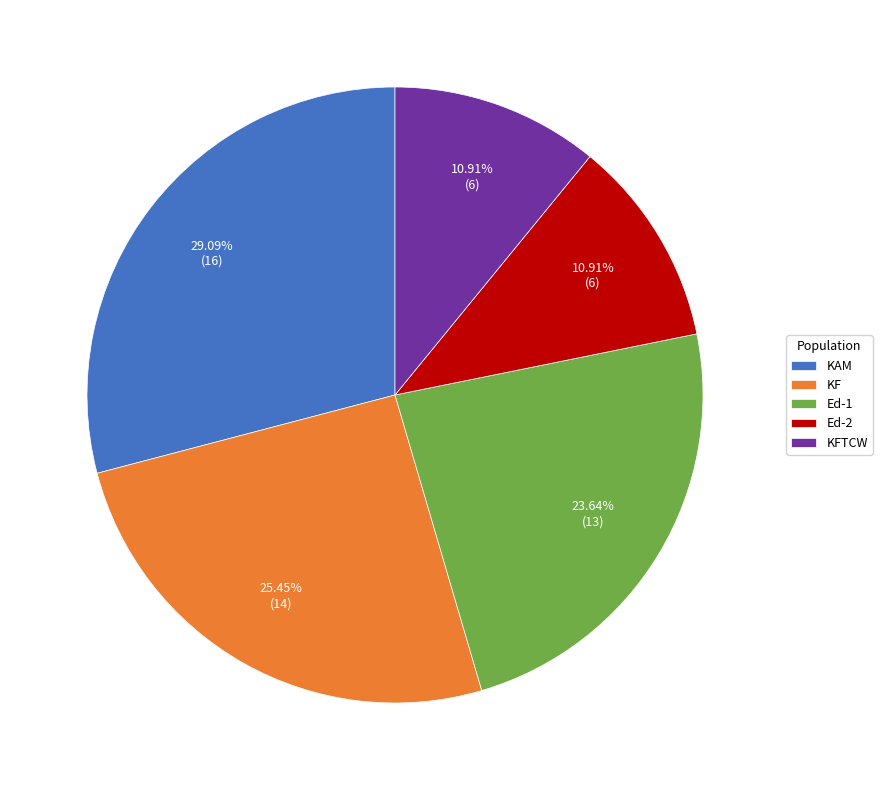

Combined, do KF and KAM account for over 50%?

Yes